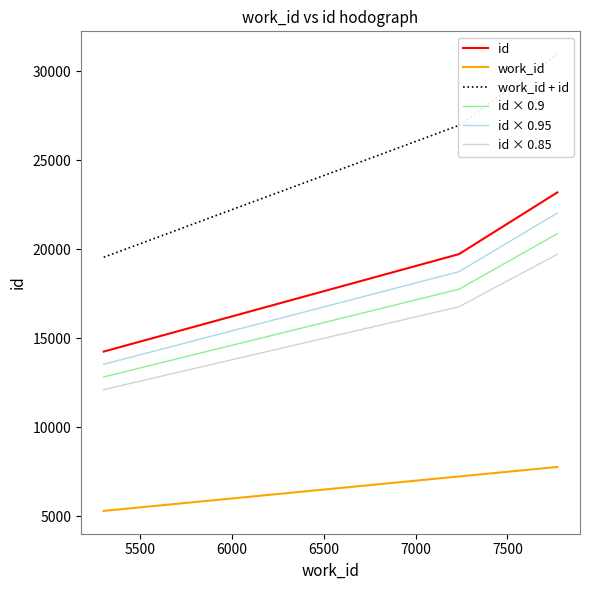

What is the maximum value for id × 0.95?

22041.9